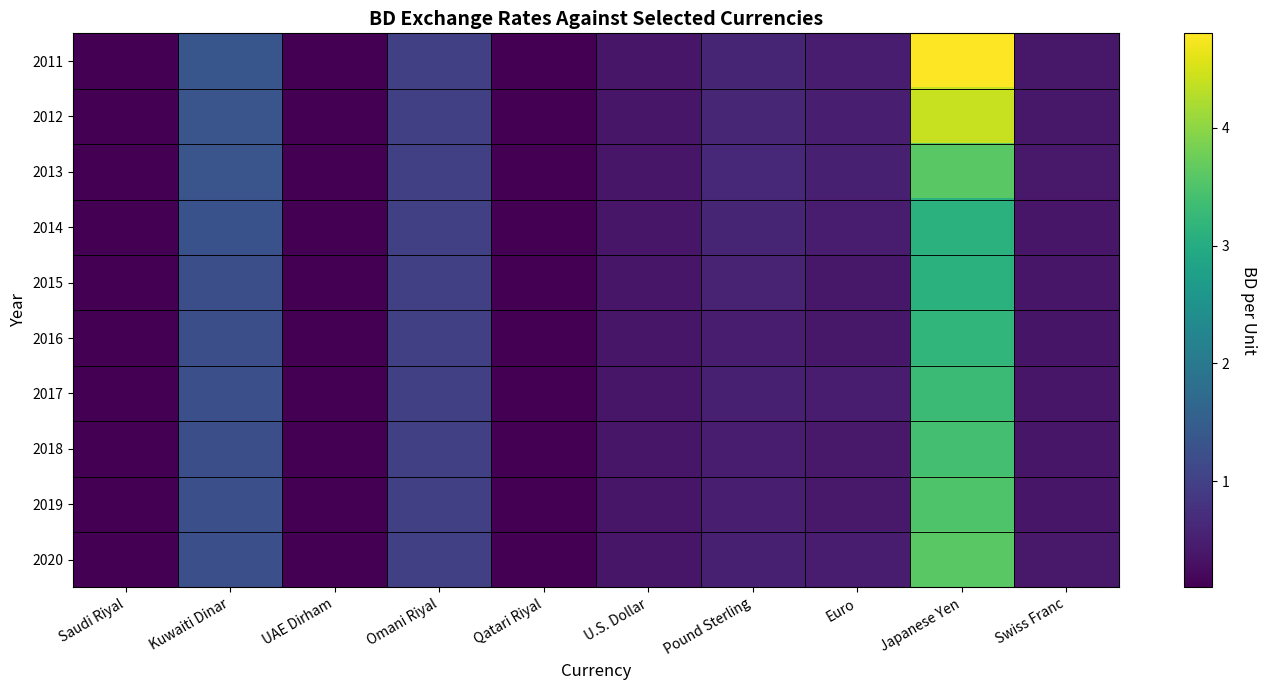

Which series has the largest total across all categories?

2011